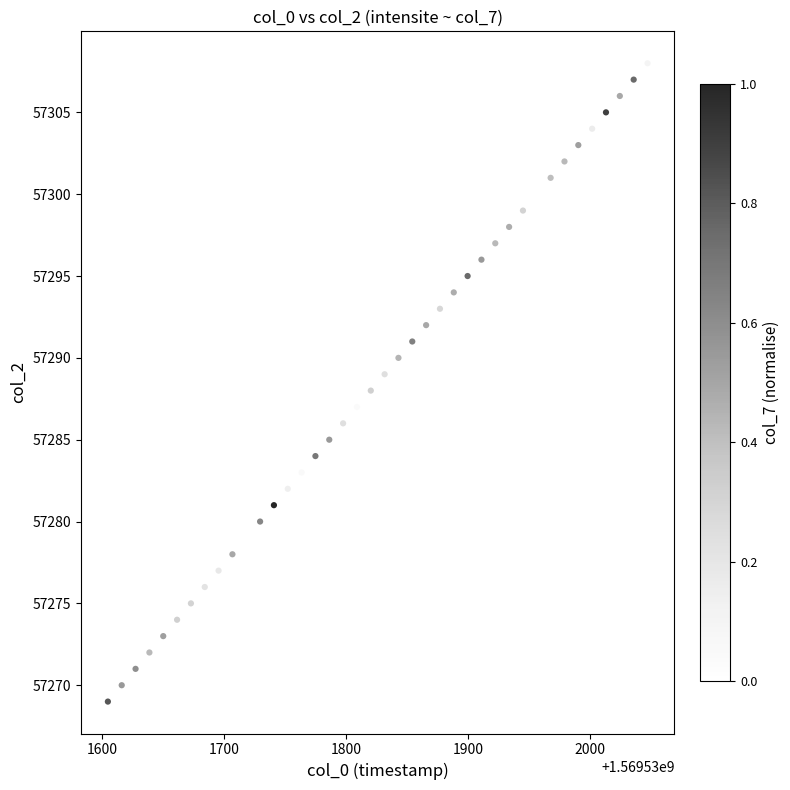

What is the range of Y values (max minus min)?

39